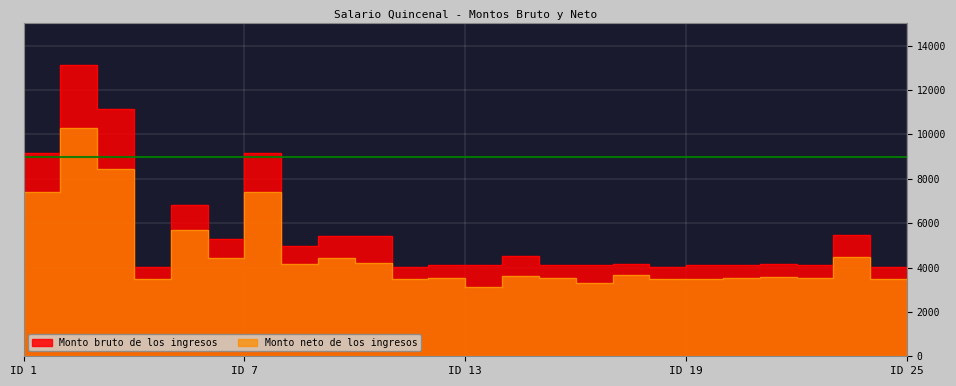

Reading left to right, list all the values displayed in this chart.

Monto bruto de los ingresos: 9109.5	9153.6	13131.0	11143.6	4044.9	6826.0	5307.4	9153.5	4953.6	5427.3	5409.9	4044.9	4122.5	4107.5	4505.5	4122.5	4107.5	4144.9	4044.9	4101.3	4107.5	4163.9	4122.5	5477.3	4044.9
Monto neto de los ingresos: 7368.6	7403.7	10269.1	8431.6	3474.6	5691.9	4446.6	7423.4	4180.2	4420.1	4186.0	3471.0	3520.5	3114.1	3628.6	3528.2	3303.3	3648.3	3460.7	3504.3	3516.0	3562.0	3527.4	4456.4	3462.9